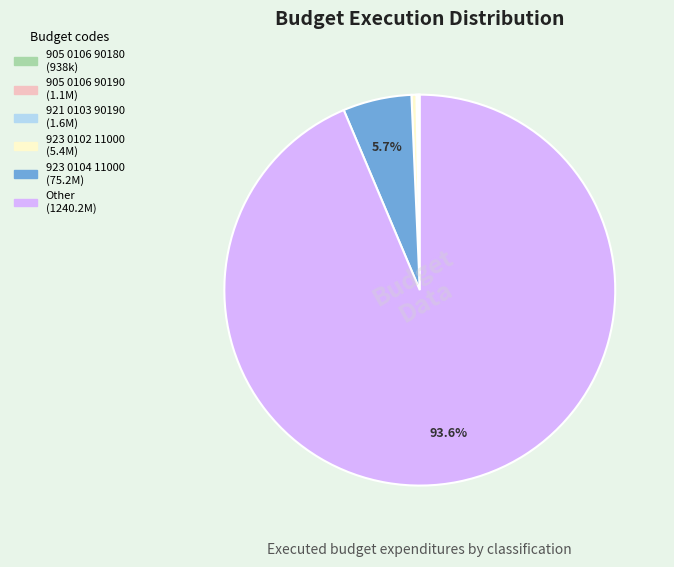

Is there any slice that represents more than half of the pie?

Yes